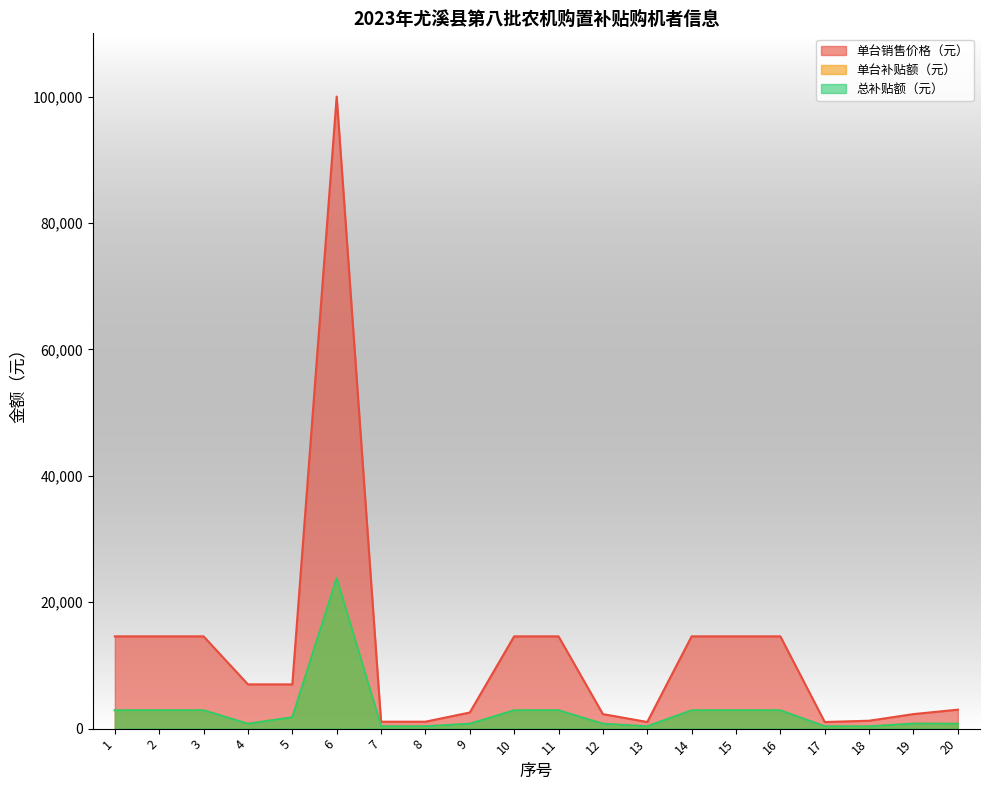

At which label does 单台销售价格（元） reach its peak?

6